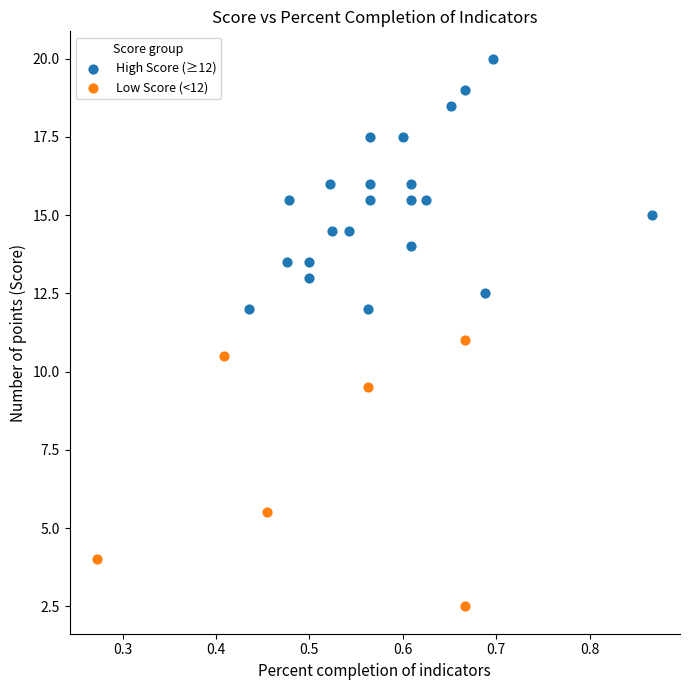

Which series reaches the minimum Y coordinate?

Low Score (<12)